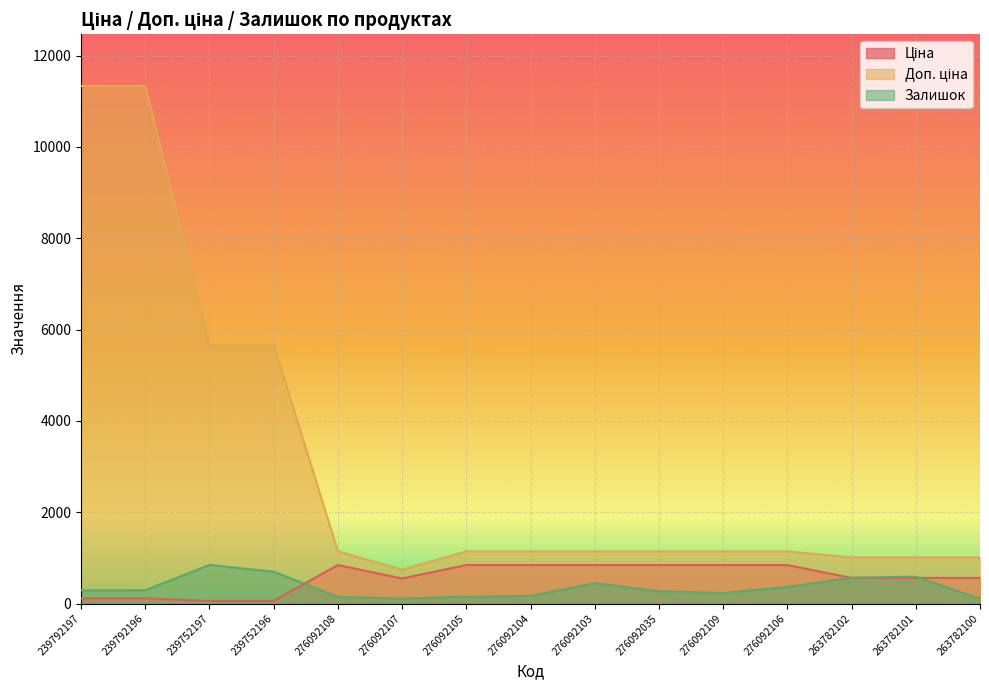

Where does the Залишок series first go above 289?

239792196